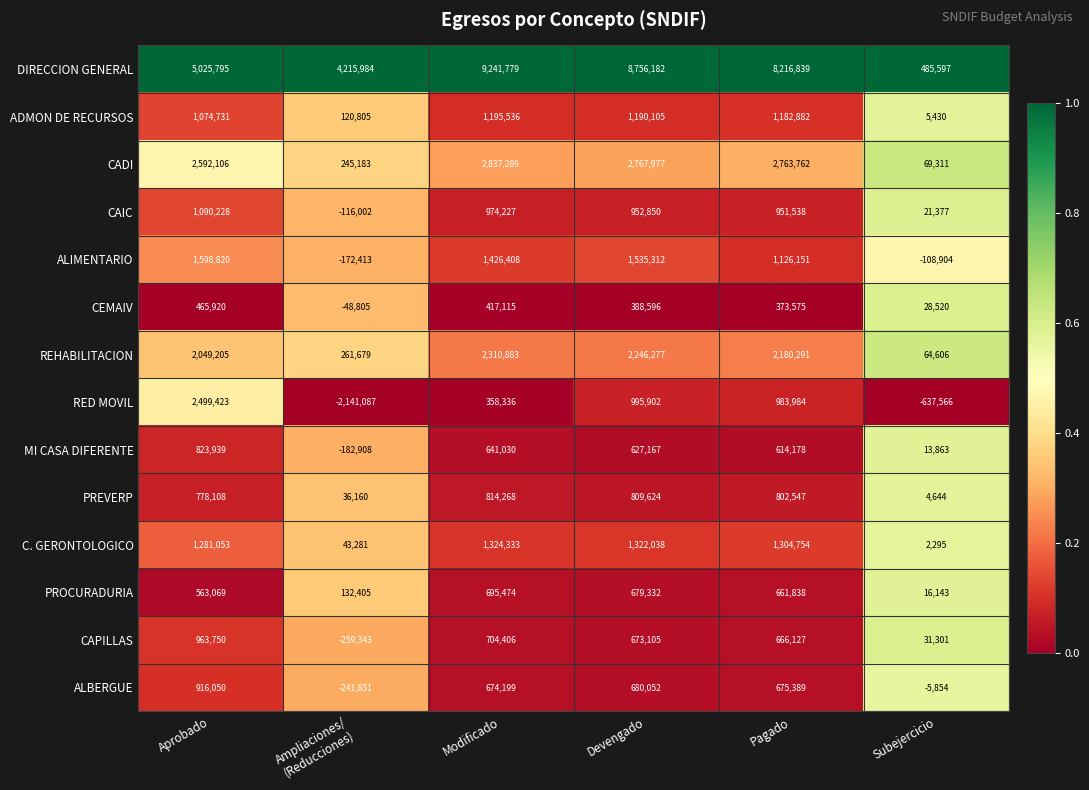

True or false: REHABILITACION has a value of 64606 at Subejercicio.

True